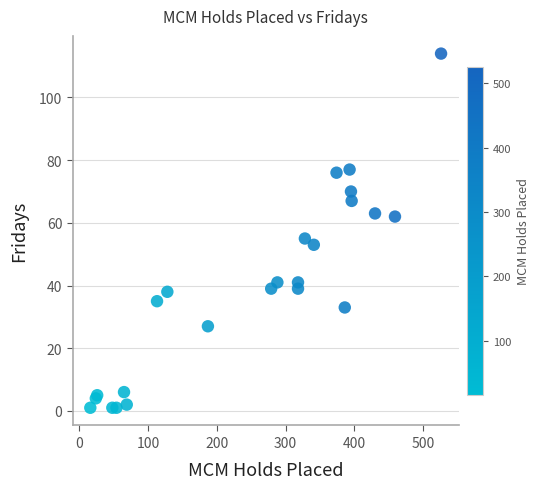

What Y value in the scatter plot is closest to 57?

55